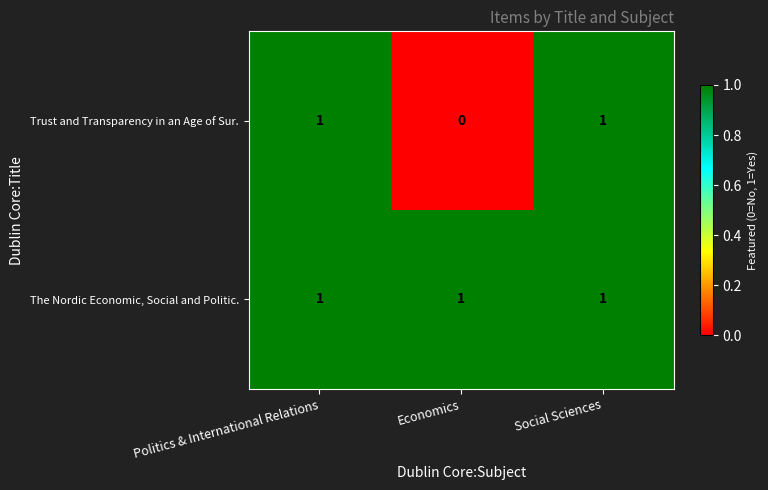

Where is Trust and Transparency in an Age of Sur. nearest to the value 0?

Economics